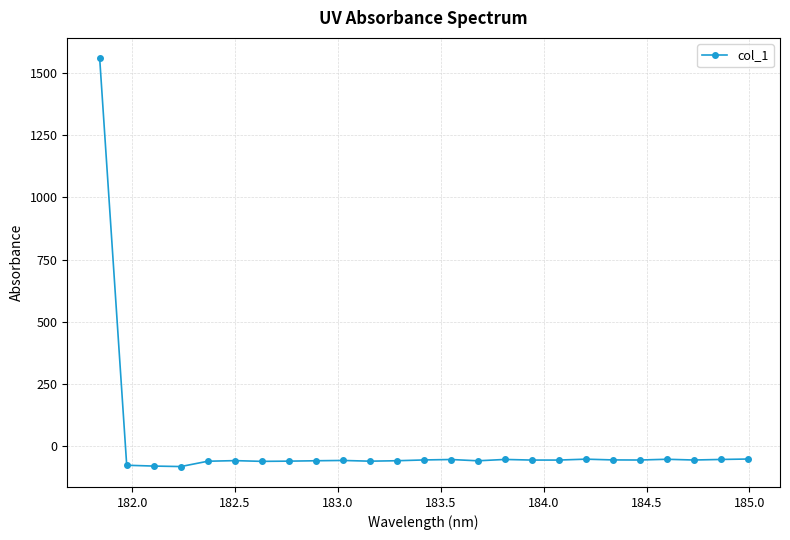

How many lines are shown in the chart?

1